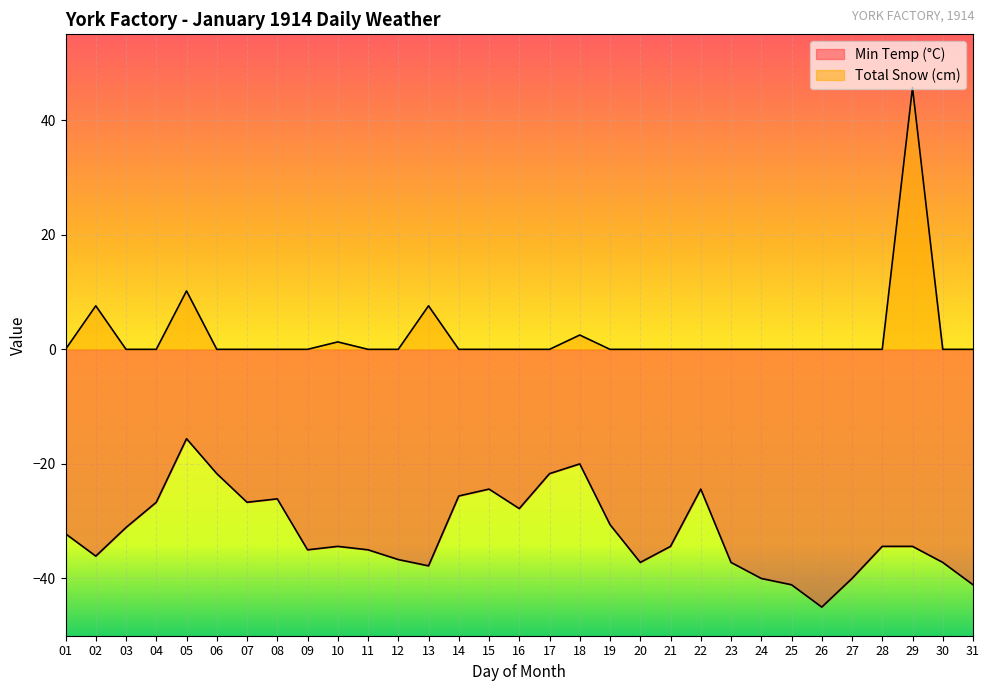

Does the chart display data point markers on the line(s)?

No